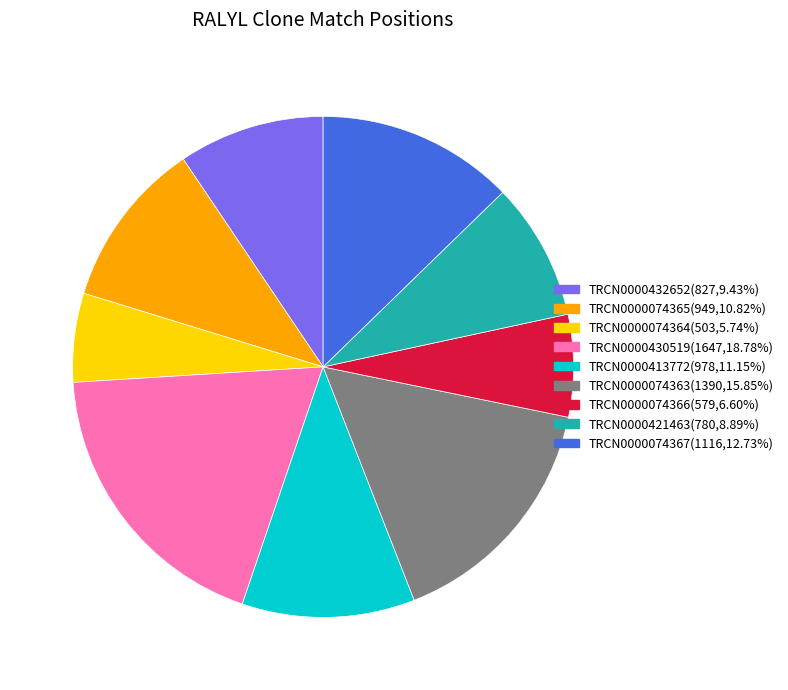

How many slices are in this pie chart?

9